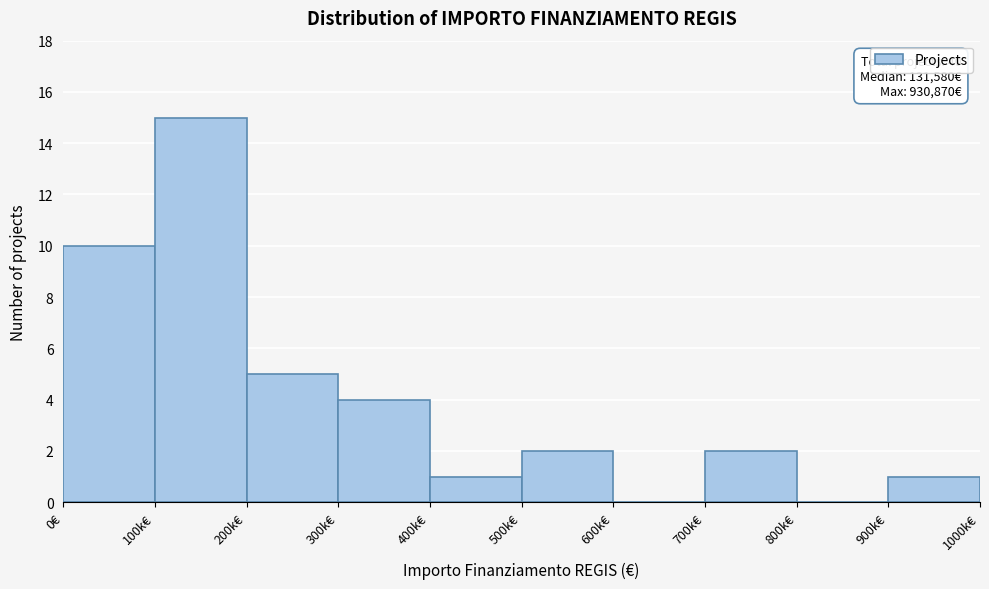

Reading left to right, list all the values displayed in this chart.

0€=10	100k€=15	200k€=5	300k€=4	400k€=1	500k€=2	600k€=0	700k€=2	800k€=0	900k€=1